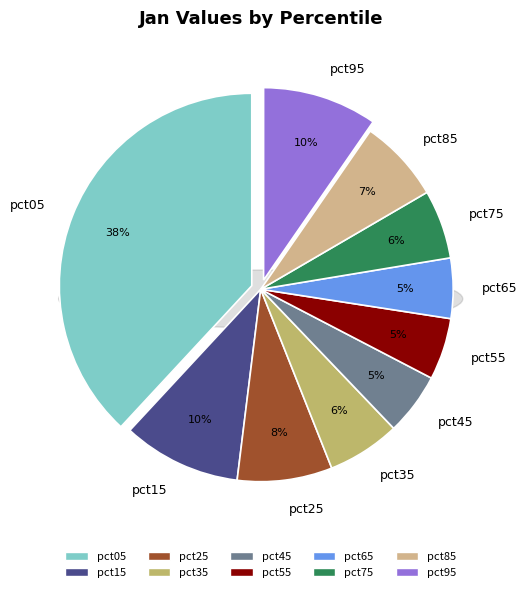

To the nearest percent, what percentage of the pie is pct05?

38%